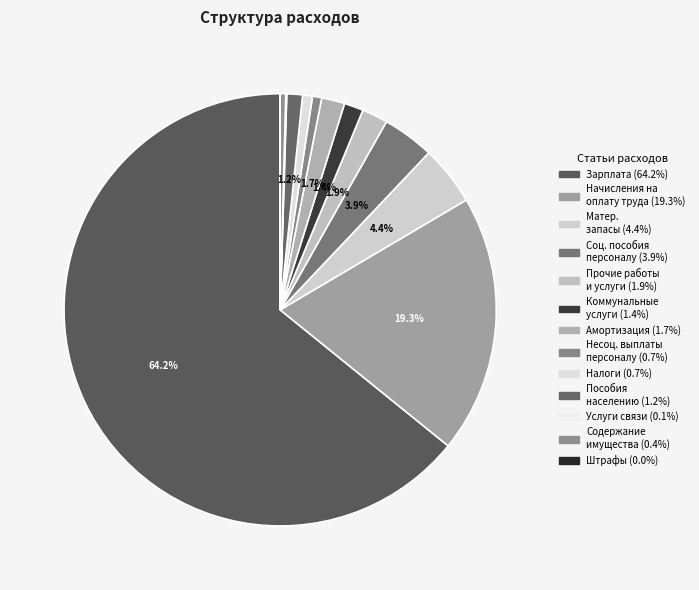

How many segments does this pie chart have?

13